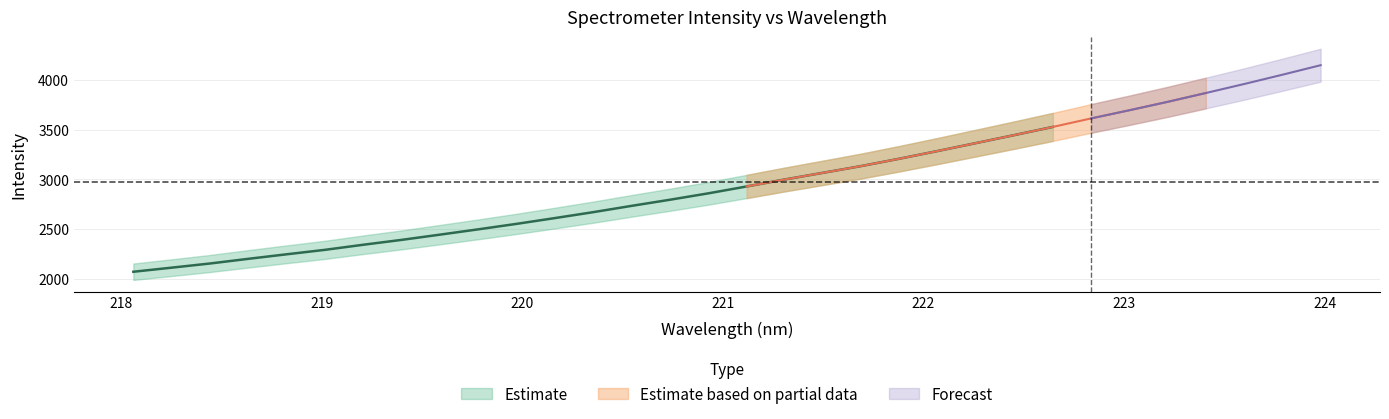

What value does the data have at 221.3083?

2998.4